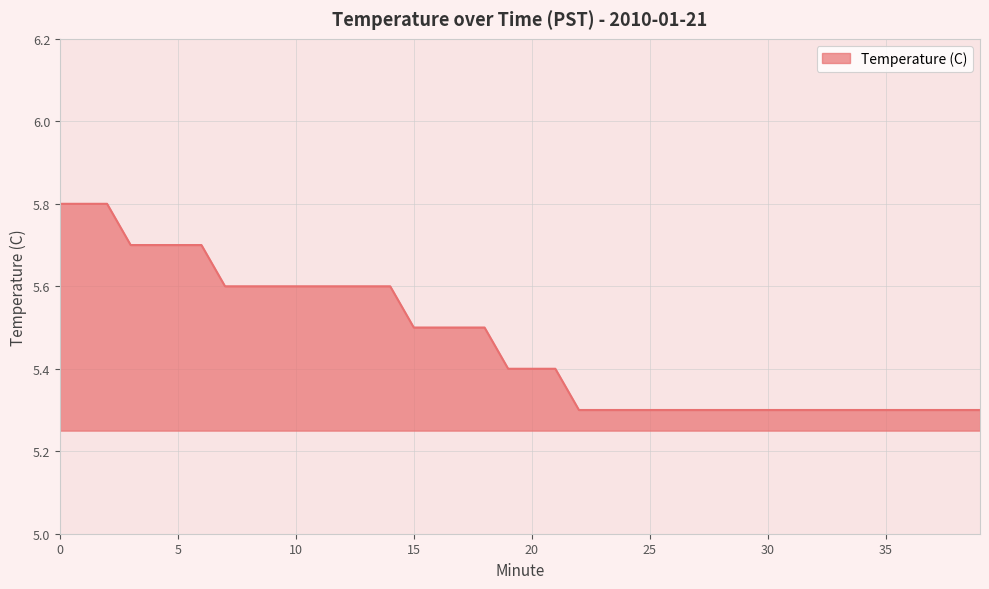

What is the difference between the maximum and minimum values?

0.5